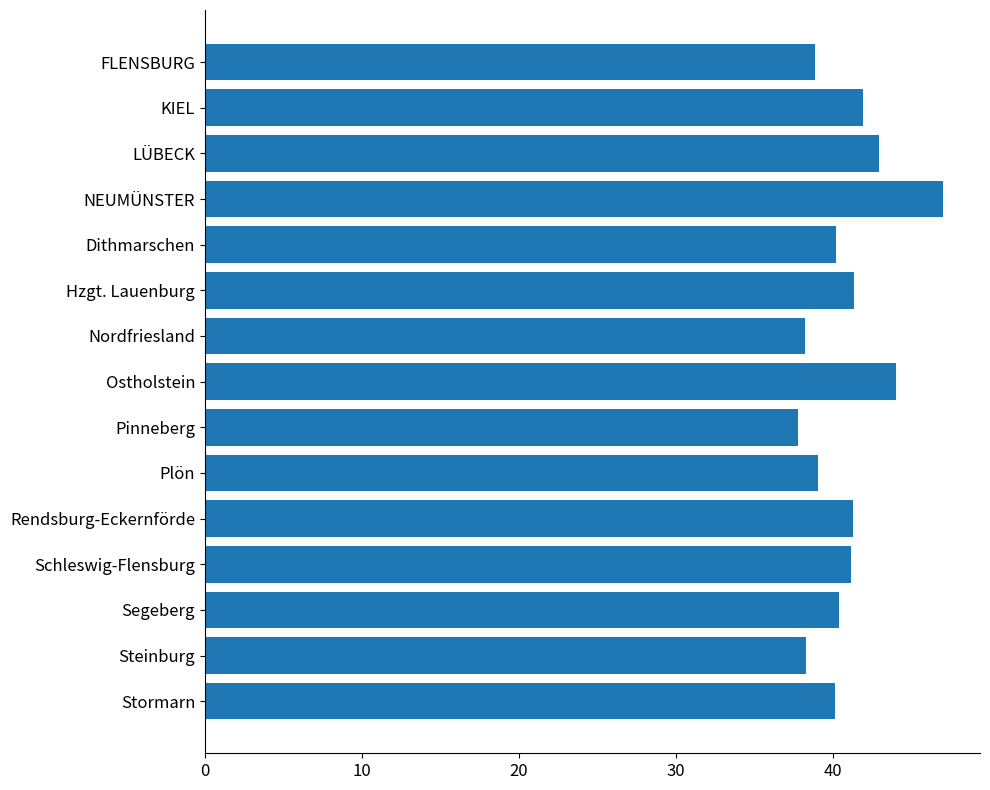

The chart shows a value of 81.6 at NEUMÜNSTER. True or false?

False